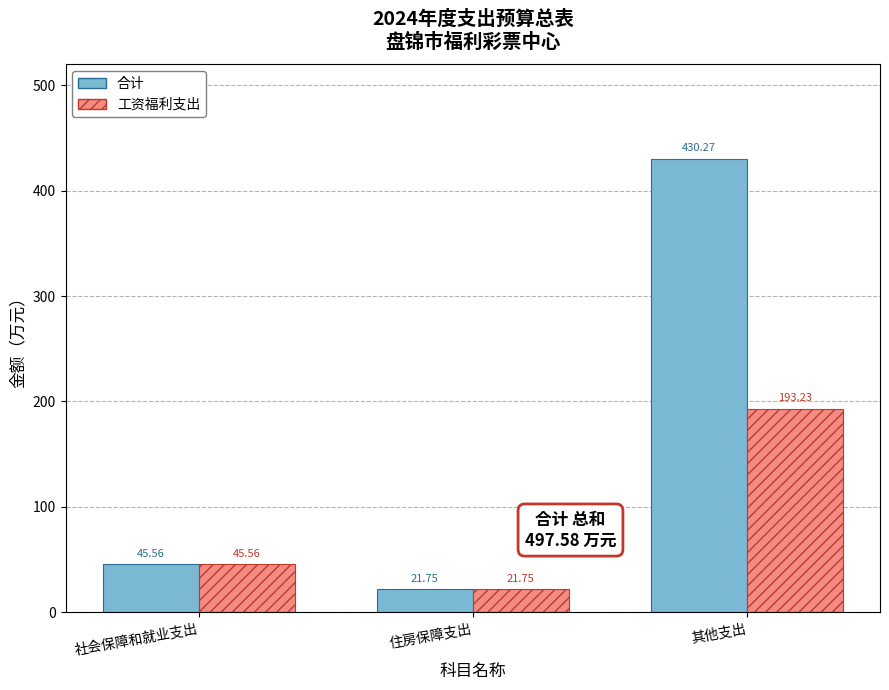

At which label is 合计 closest to 226?

社会保障和就业支出